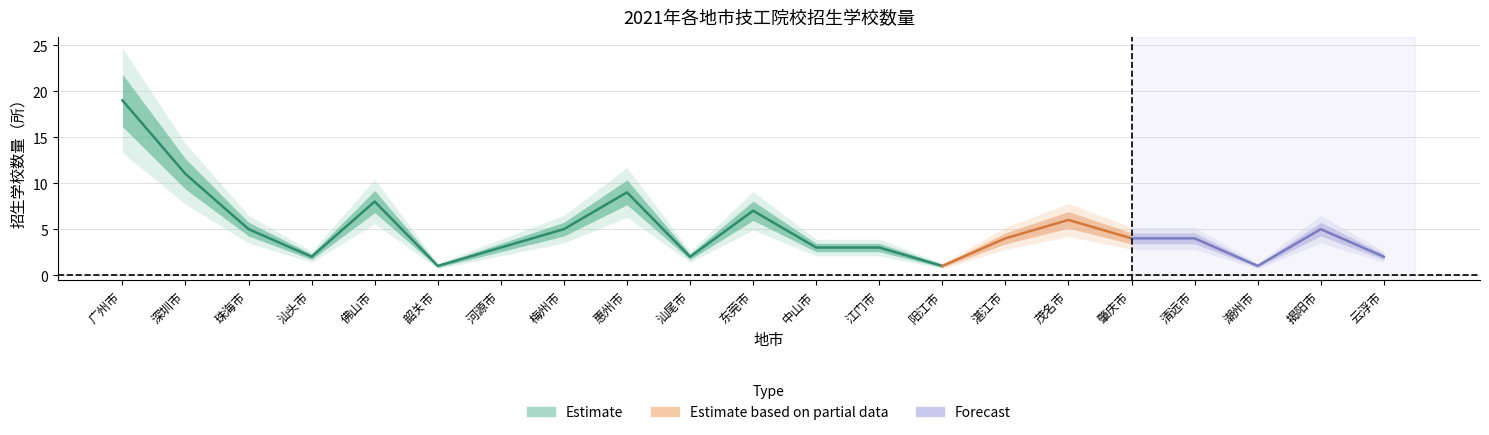

Reading right to left, transcribe all the data shown in this chart.

云浮市=2	揭阳市=5	潮州市=1	清远市=4	肇庆市=4	茂名市=6	湛江市=4	阳江市=1	江门市=3	中山市=3	东莞市=7	汕尾市=2	惠州市=9	梅州市=5	河源市=3	韶关市=1	佛山市=8	汕头市=2	珠海市=5	深圳市=11	广州市=19